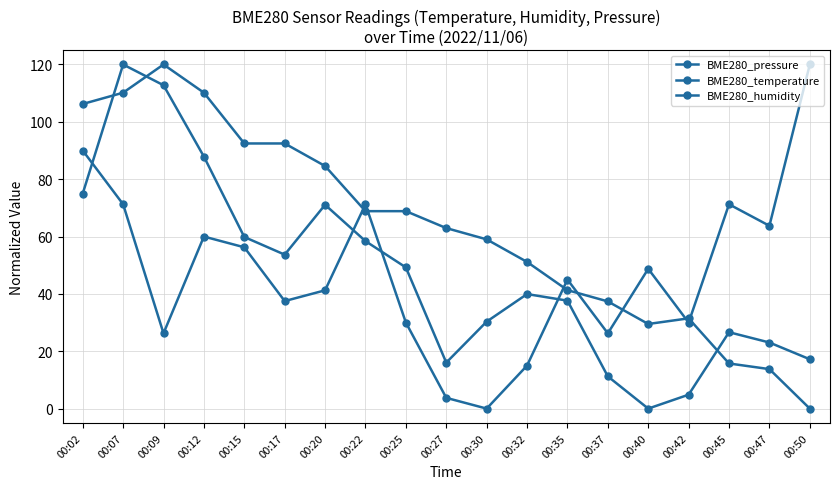

The value of BME280_temperature at 00:27 is 89.4. True or false?

False